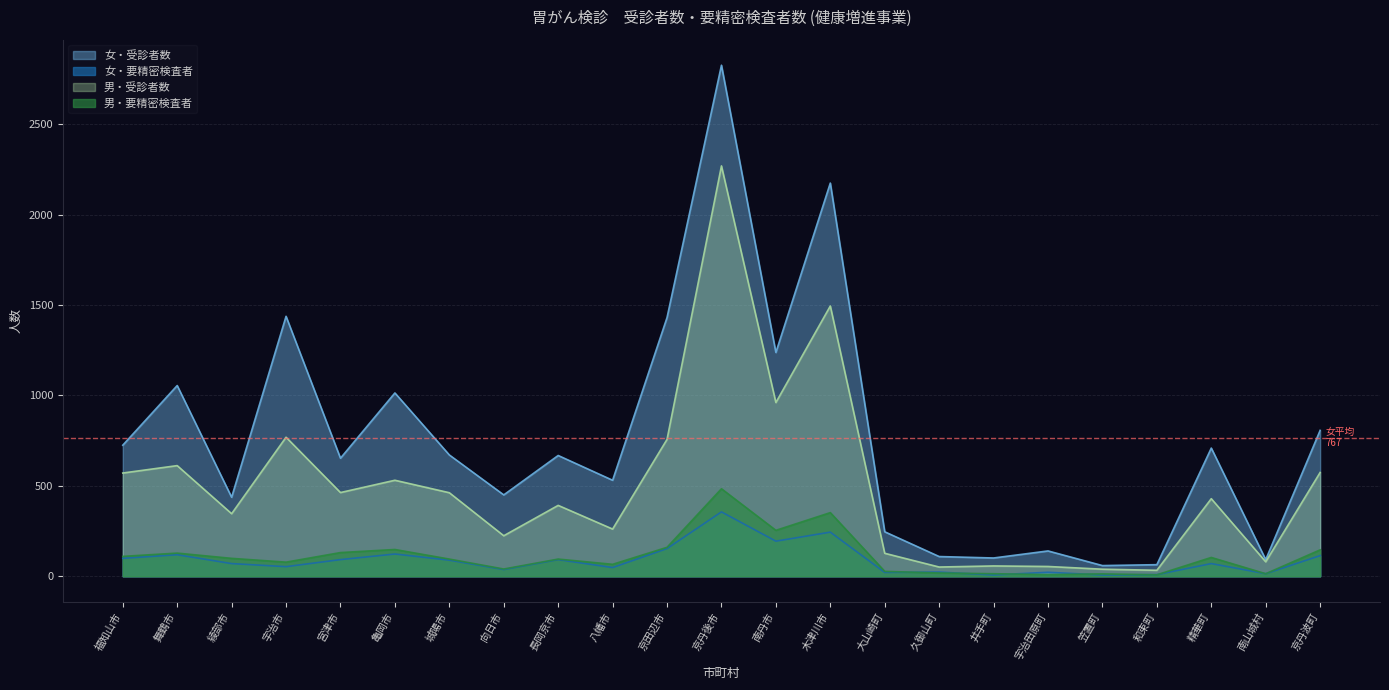

What is the sum of the 男・要精密検査者 values at 宇治市 and 井手町?

92